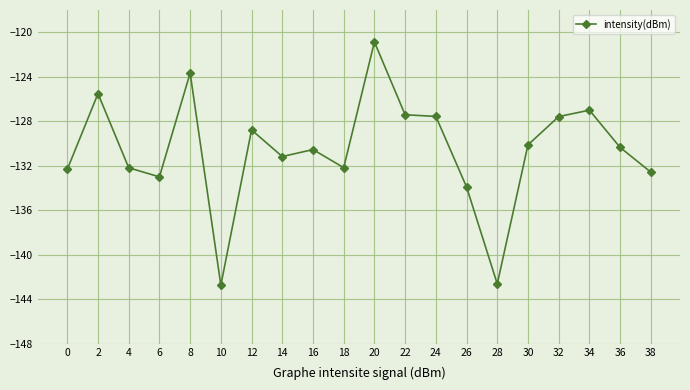

At which label does the data first exceed -130?

2